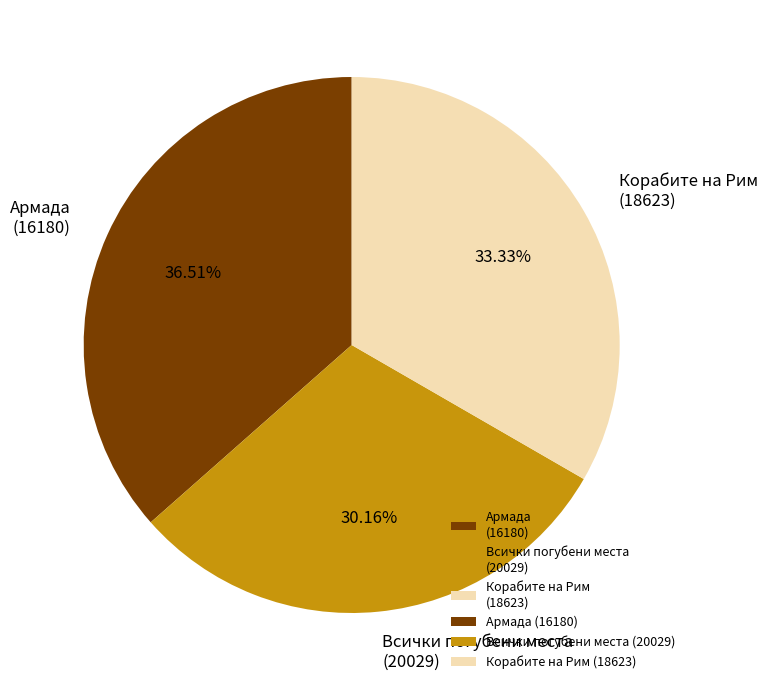

Is Армада (16180) the majority of the pie?

No